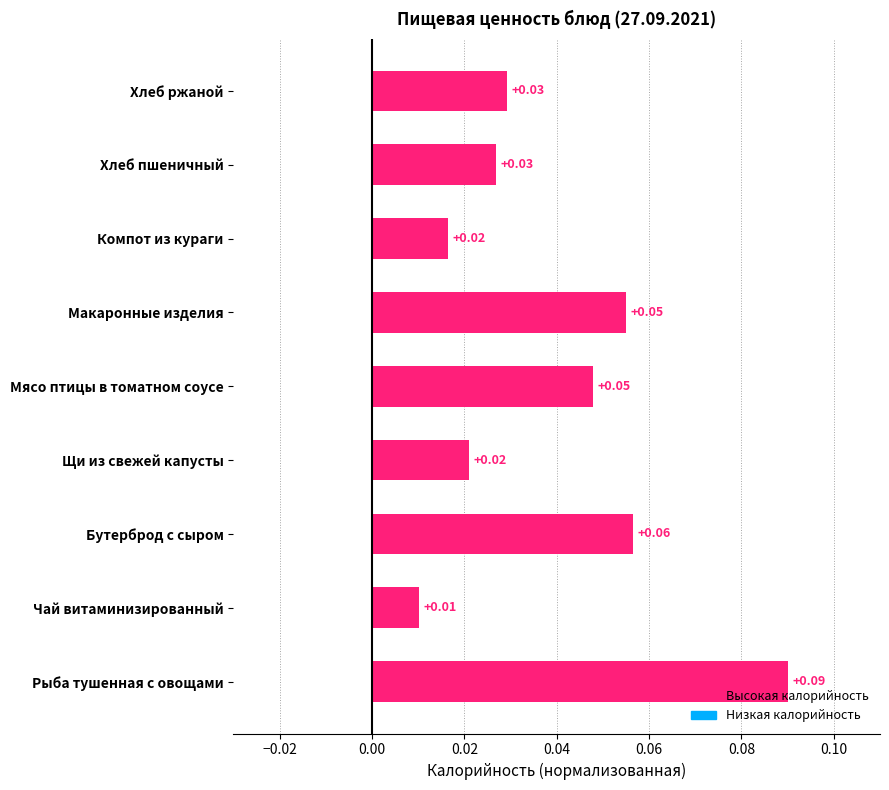

Which category has the highest value across all series?

Рыба тушенная с овощами